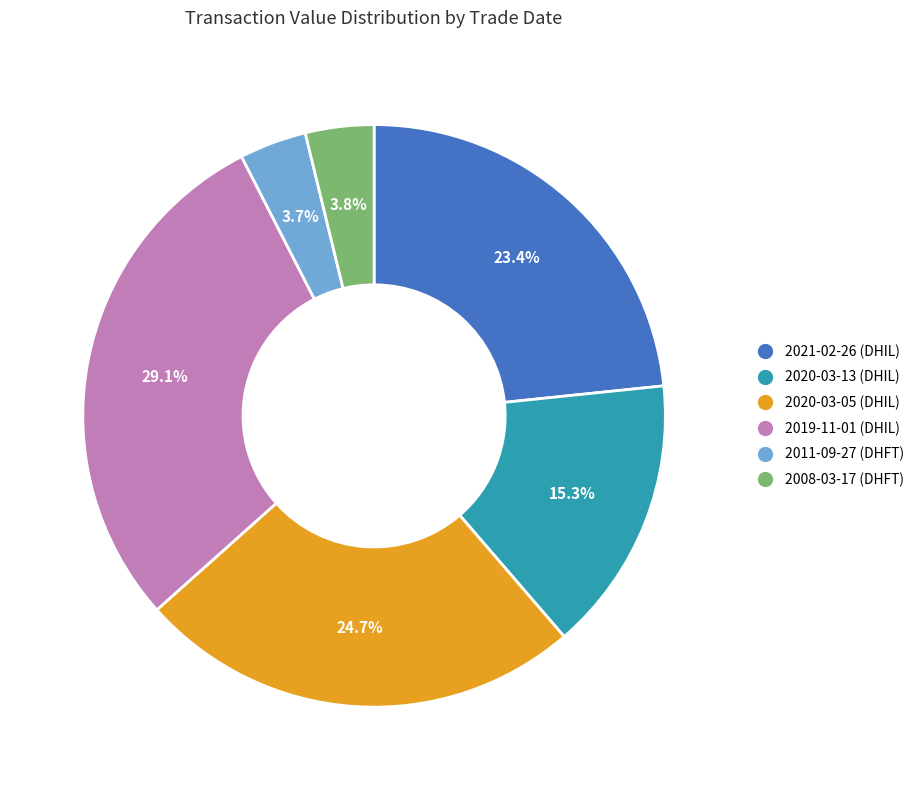

Is 2020-03-13 (DHIL) the majority of the pie?

No